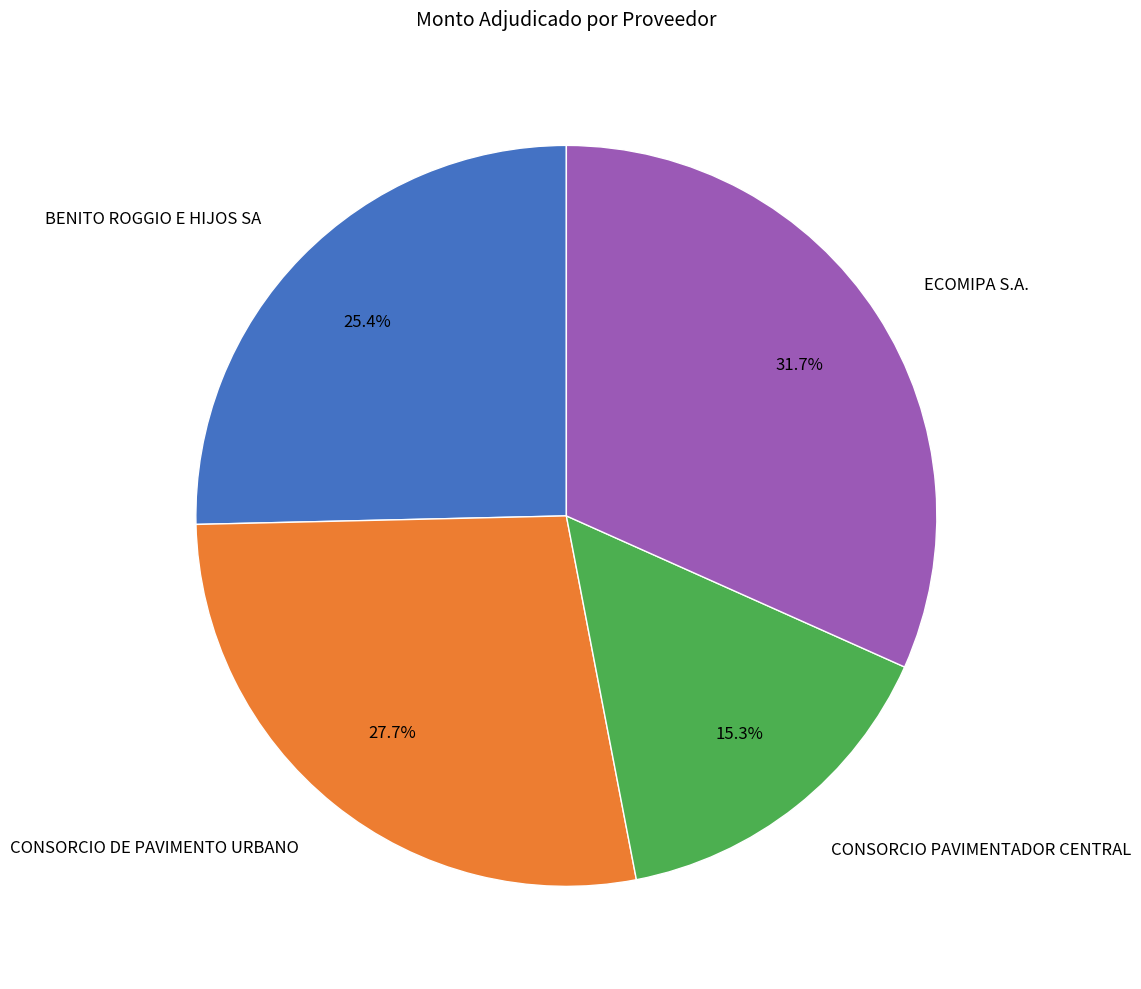

Which category has the biggest portion of the pie?

ECOMIPA S.A.